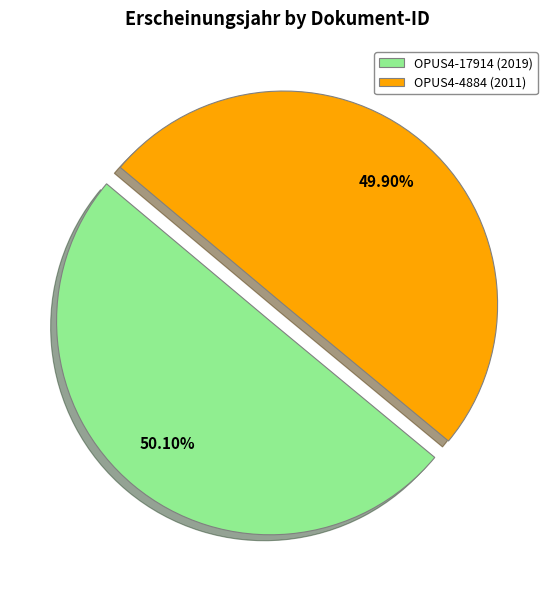

Combined, what portion of the pie is OPUS4-17914 and OPUS4-4884?

100.0%